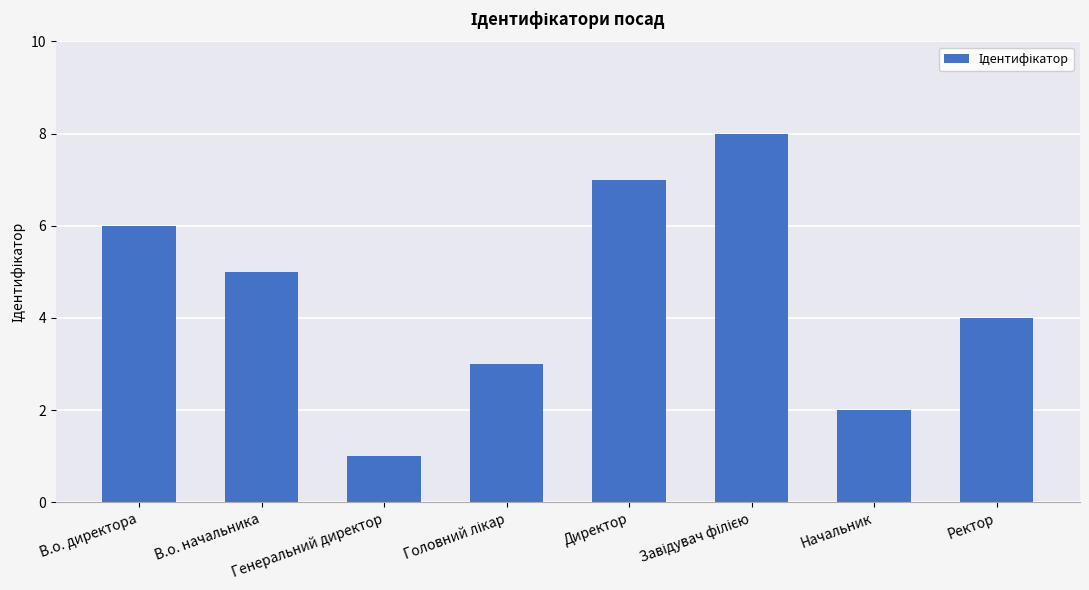

How many categories are shown in the chart?

8